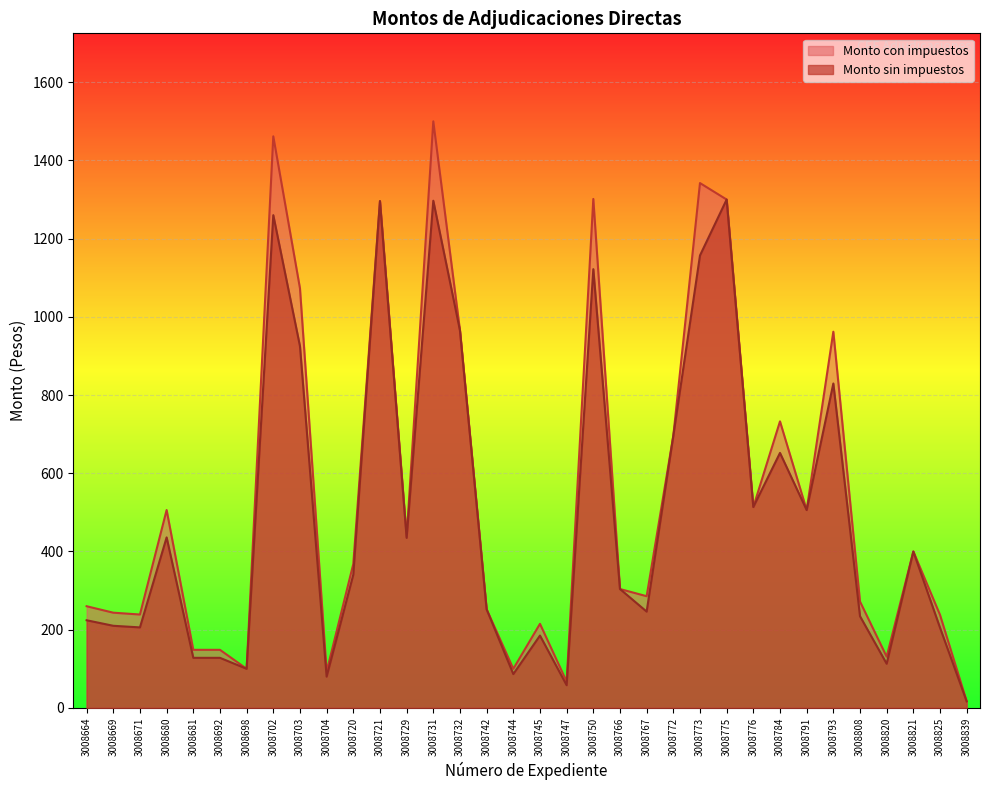

What value does the Monto con impuestos series have at 3008821?

400.0